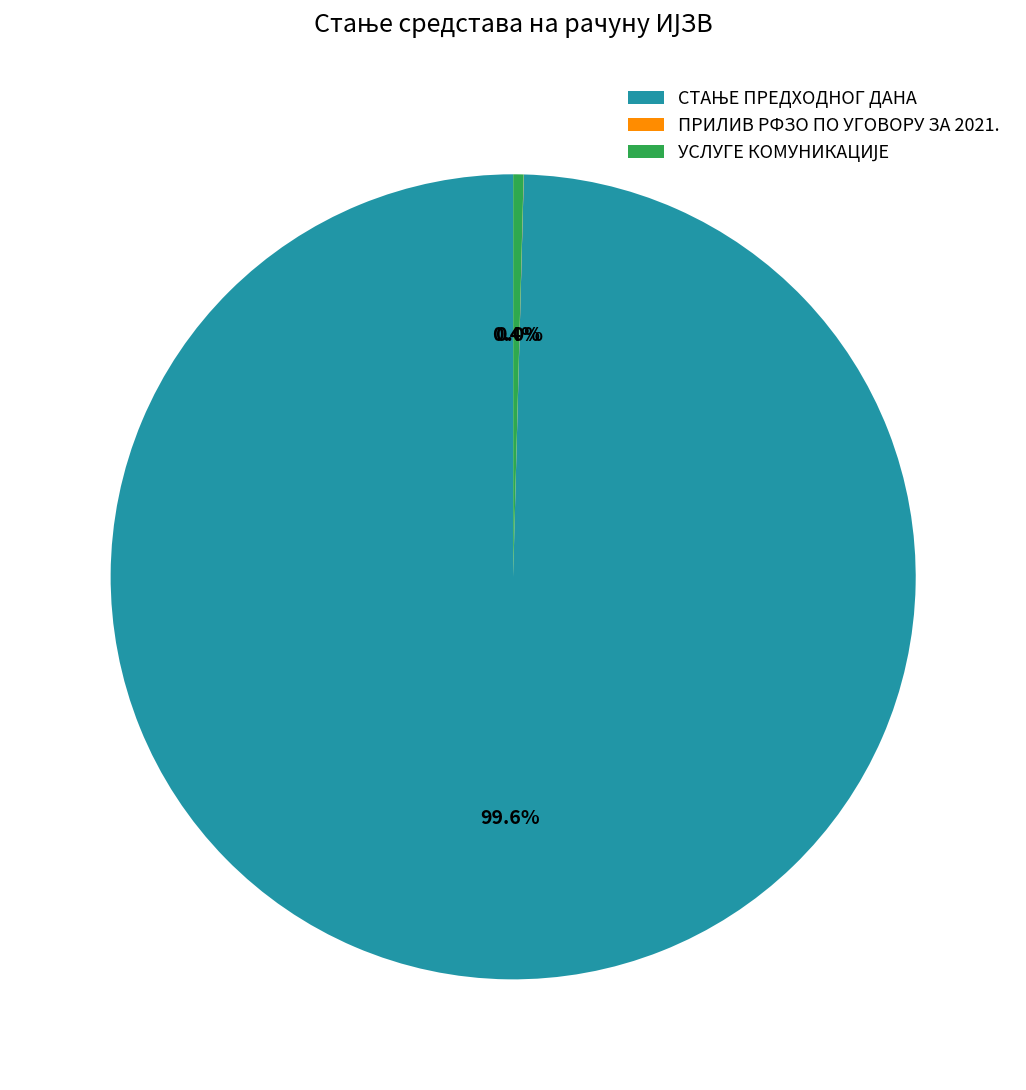

Is there any slice that represents more than half of the pie?

Yes